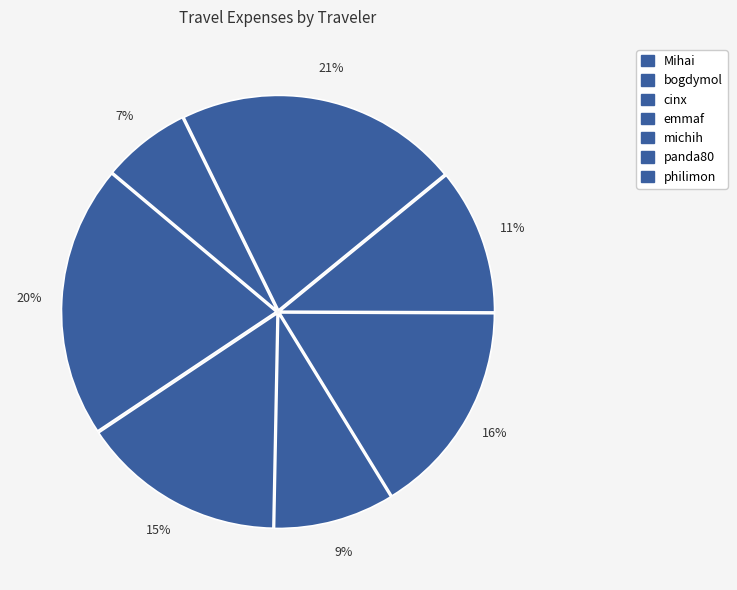

Does Mihai account for over 50% of the chart?

No